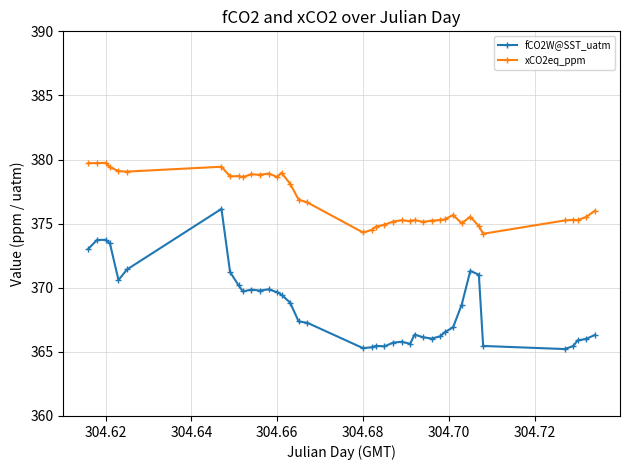

True or false: xCO2eq_ppm has more than 0 points higher than both neighbors.

True